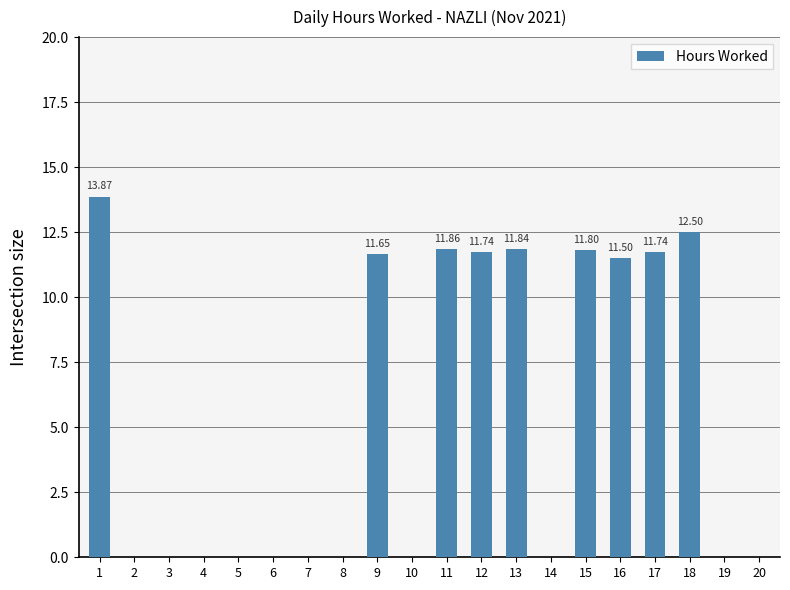

What is the change in value from 12 to 18?

+0.8